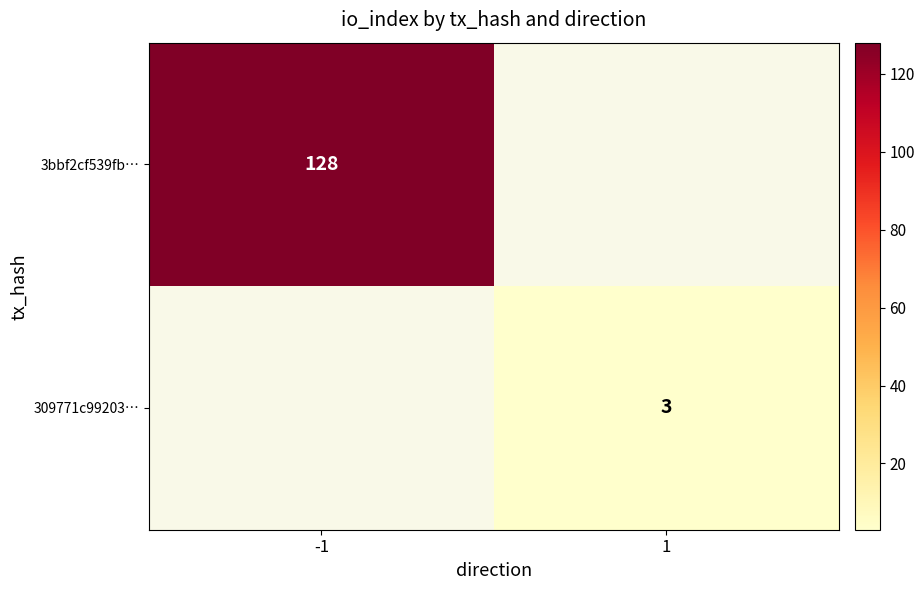

How many distinct data groups are displayed?

2